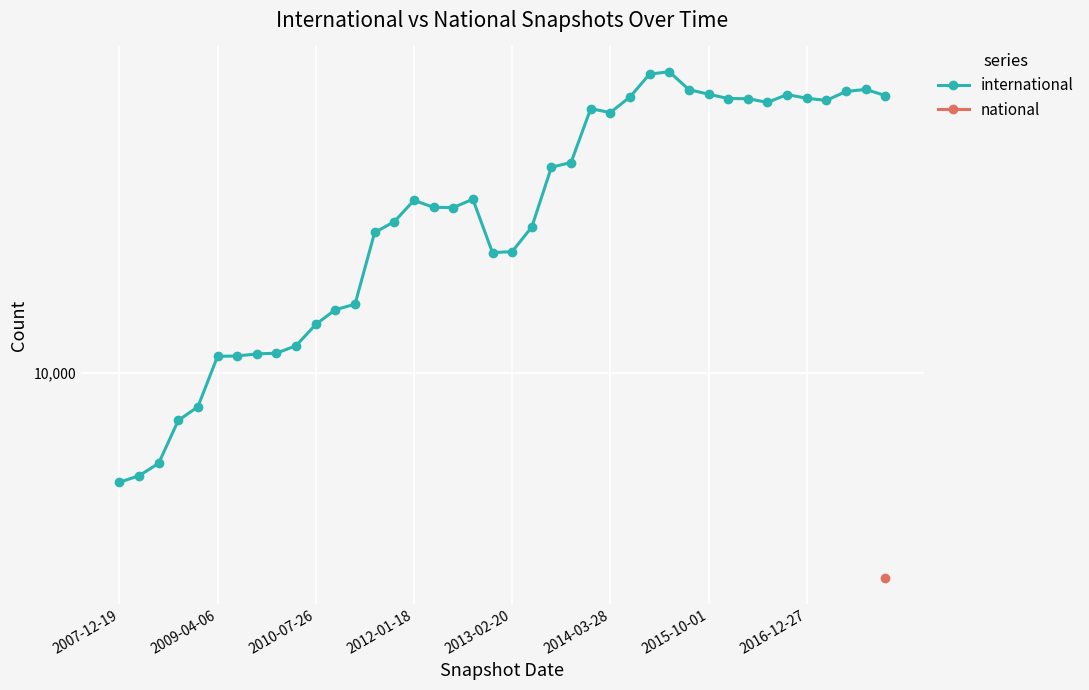

True or false: national and international cross at least once.

False